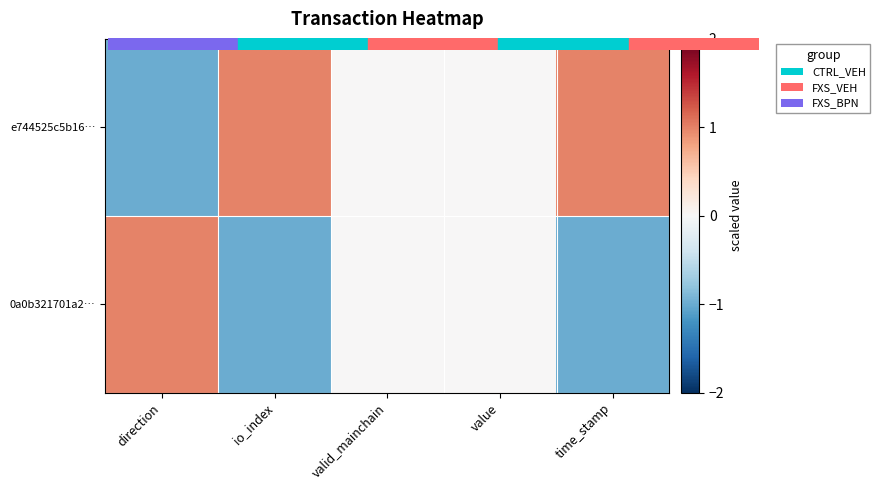

At which category is the sum across all series the highest?

direction